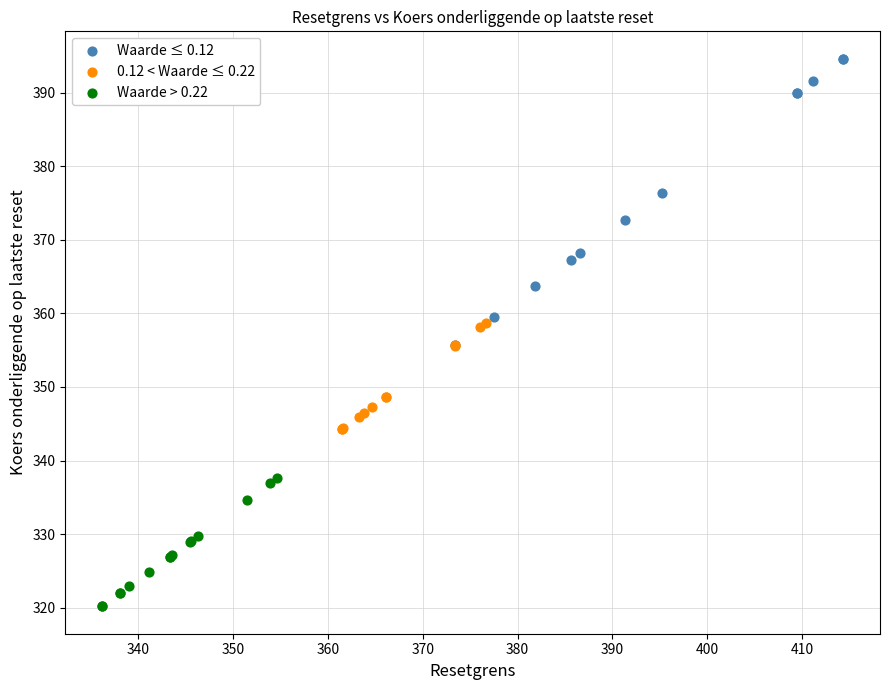

Which series has the largest Y range (max minus min)?

Waarde ≤ 0.12